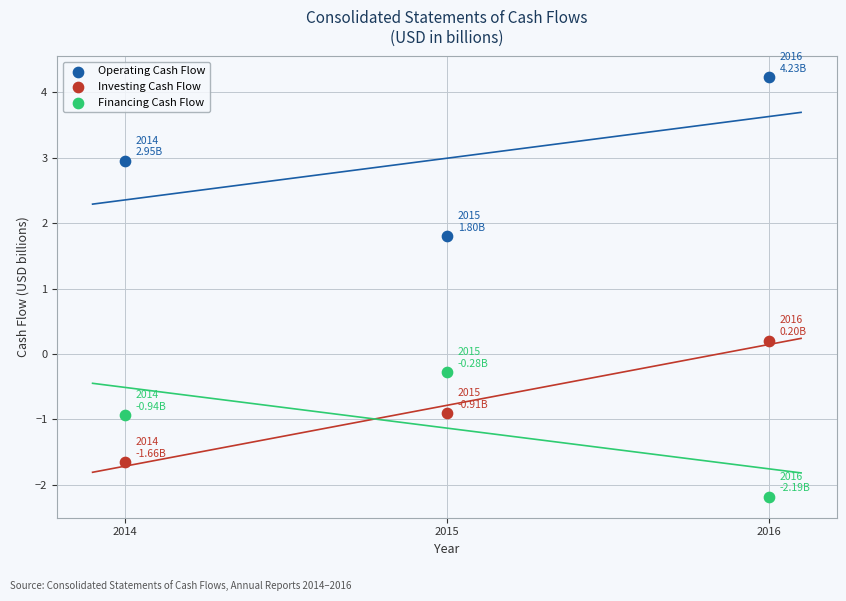

Across all data points, what is the average Y value?

0.4